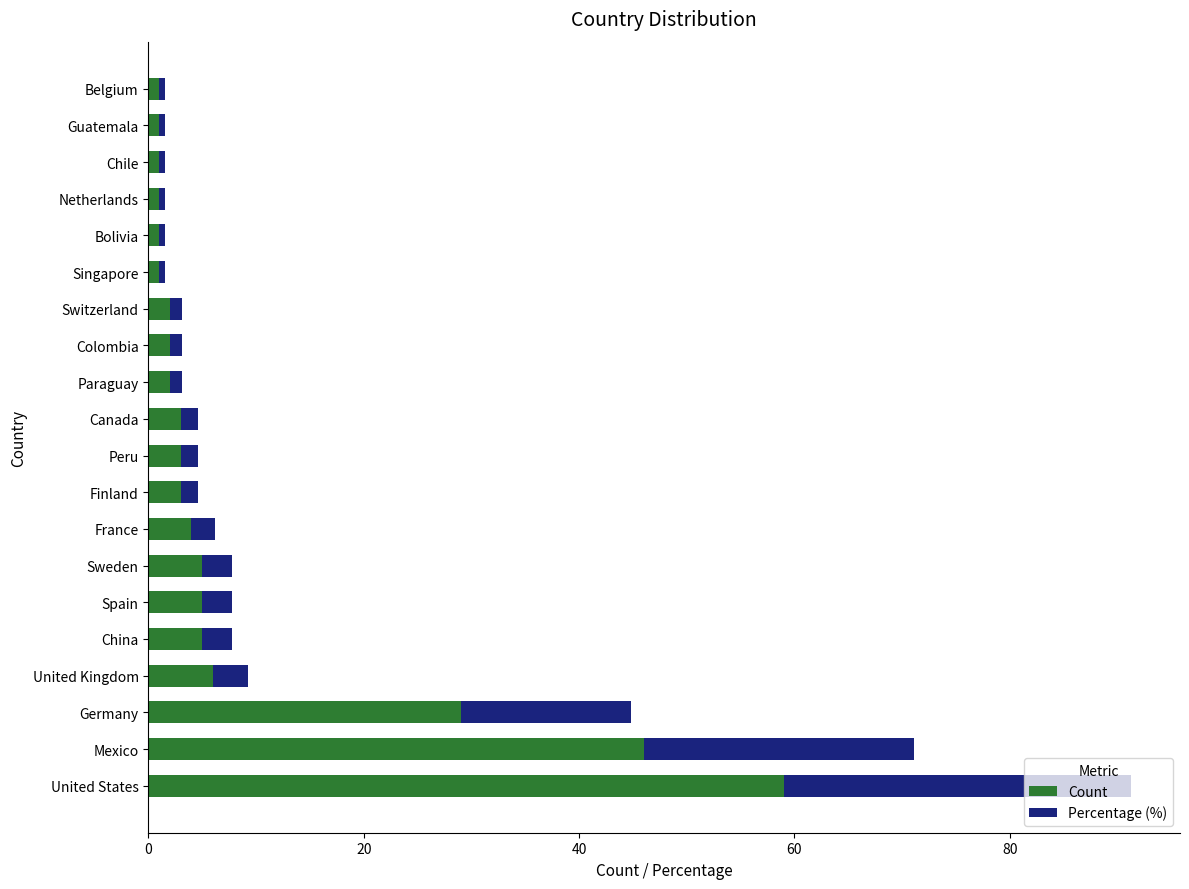

At which label is Count closest to 30?

Germany